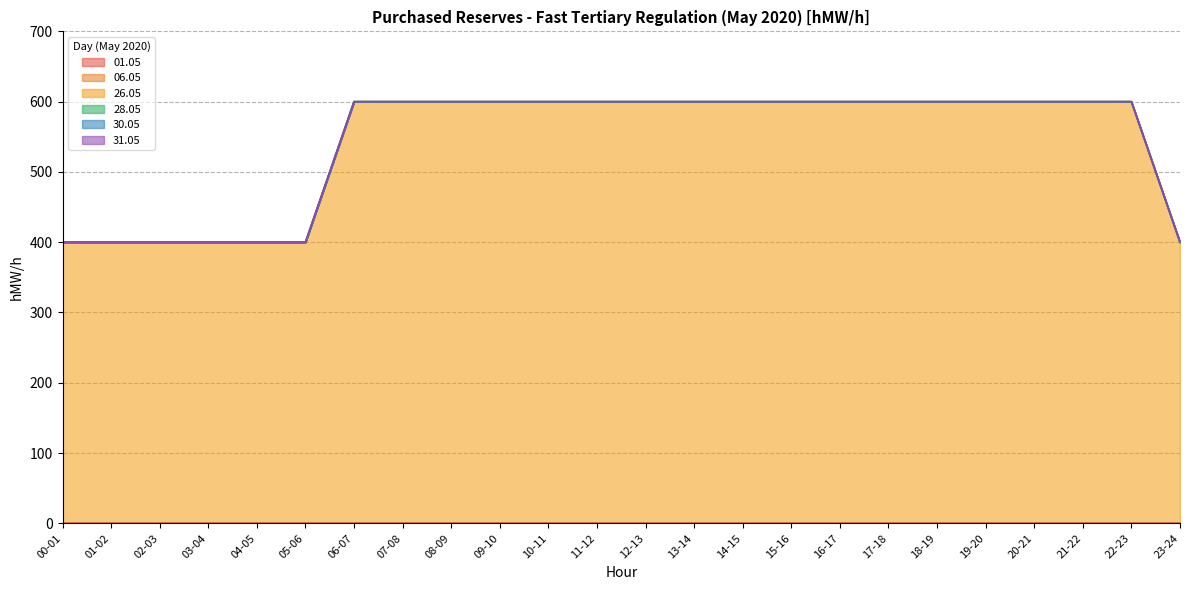

True or false: 31.05 and 01.05 cross at least once.

False